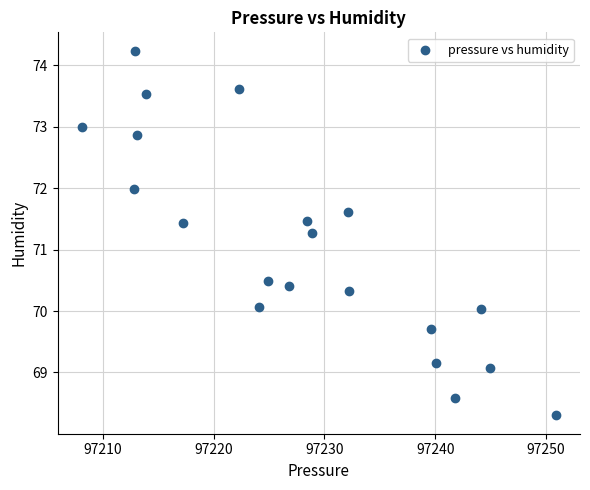

What is the range of Y values (max minus min)?

5.9